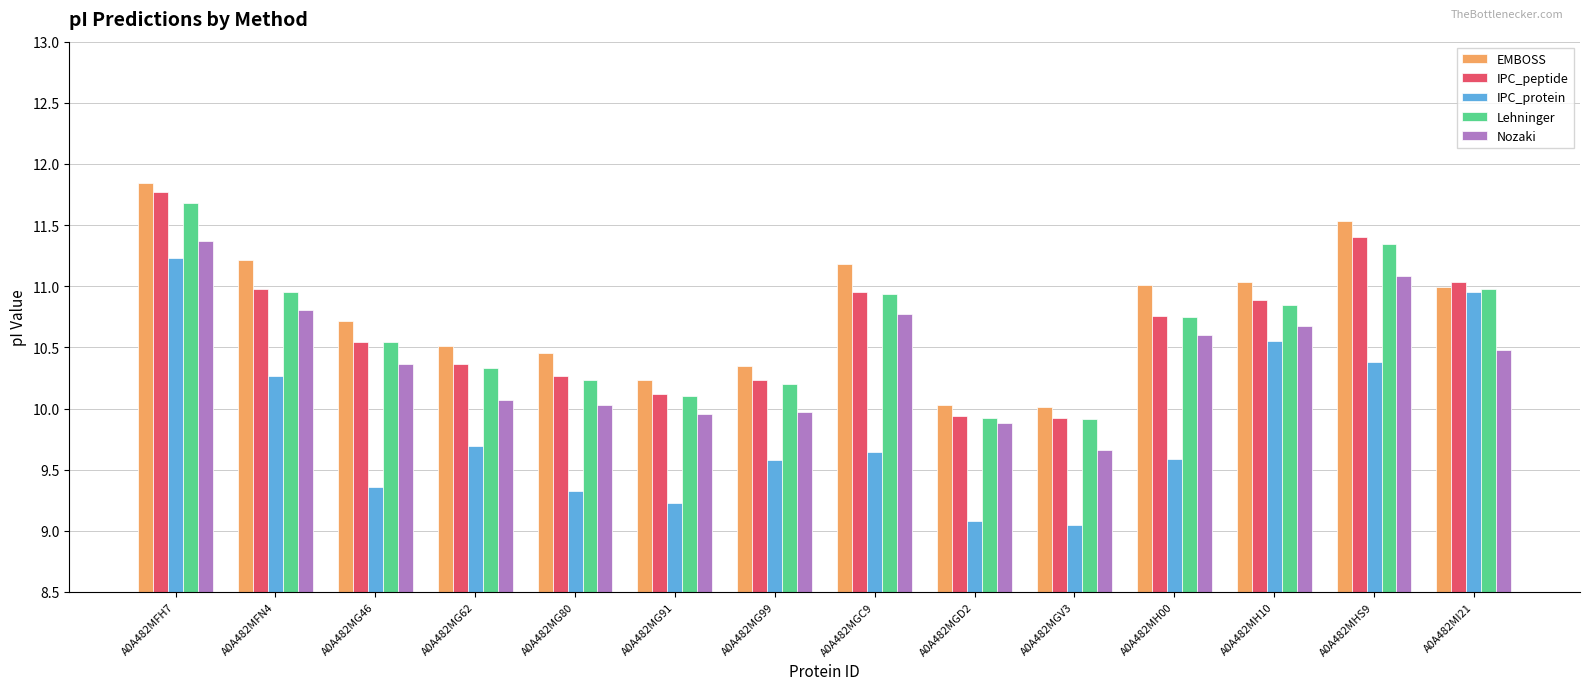

What is the difference between the maximum and second lowest values in the Lehninger series?

1.8